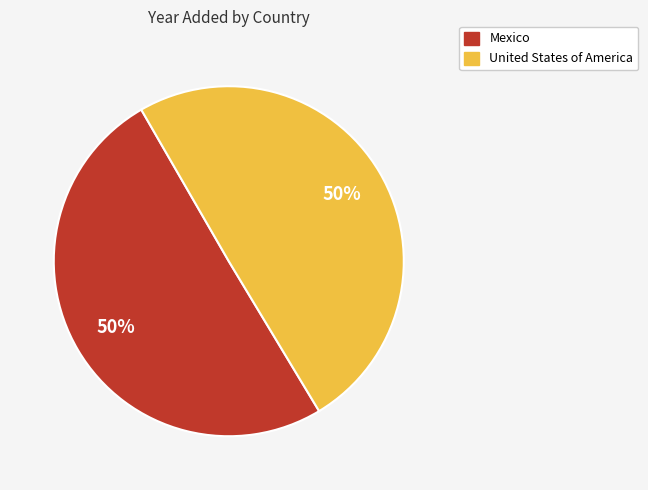

What is the ratio of the value at Mexico to the value at United States of America?

1.0